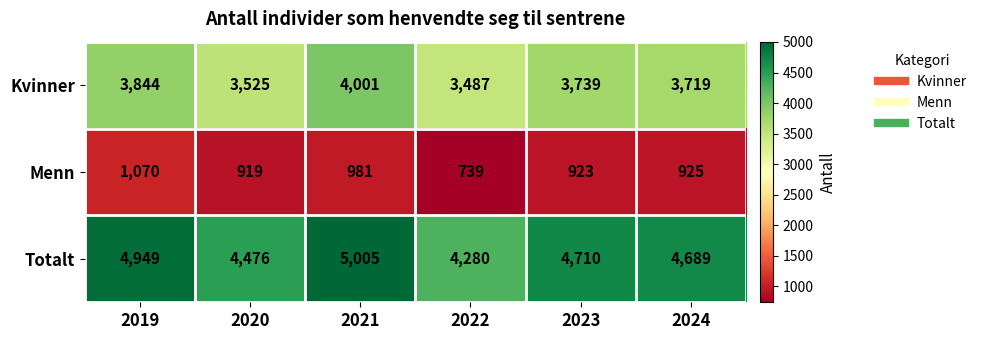

List the series in order of their peak value, highest first.

Totalt, Kvinner, Menn